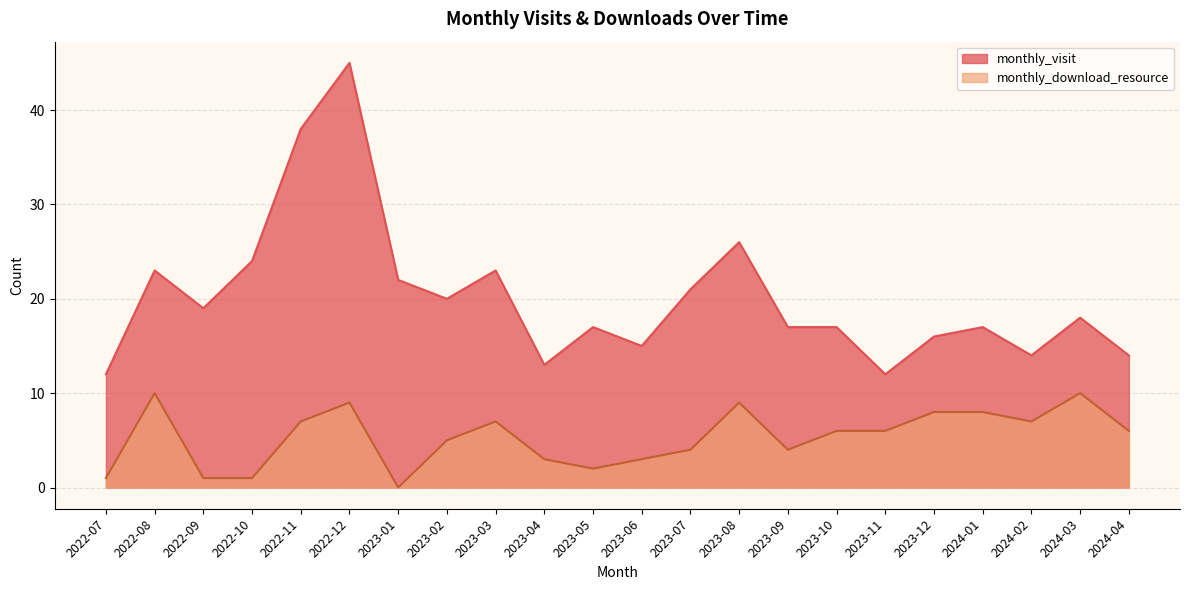

Does the chart display data point markers on the line(s)?

No